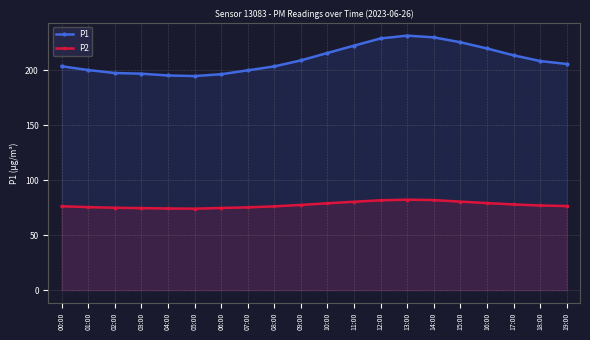

At which category does P1 reach its first local valley?

05:00